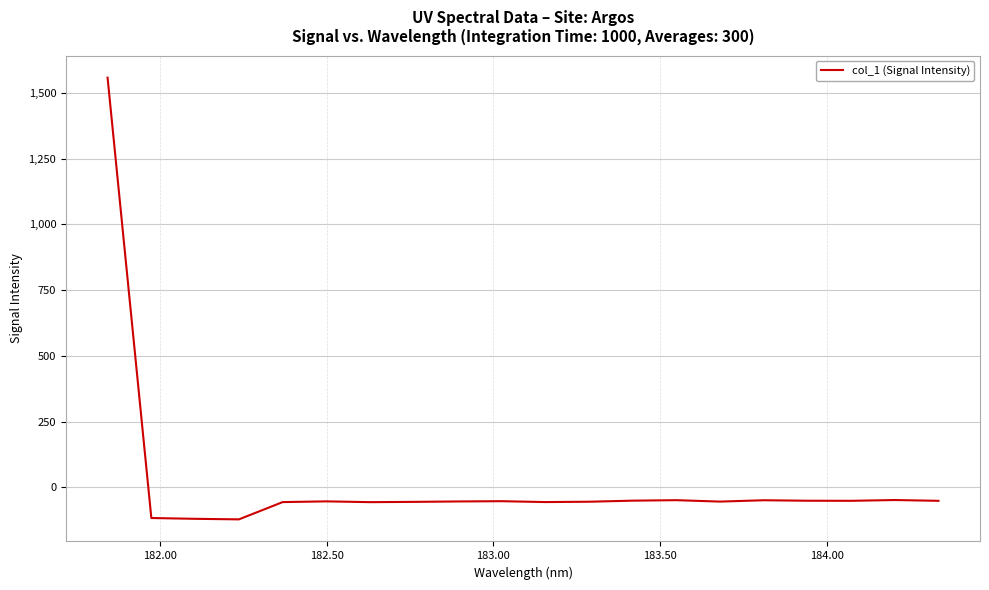

What is the greatest value displayed?

1557.4